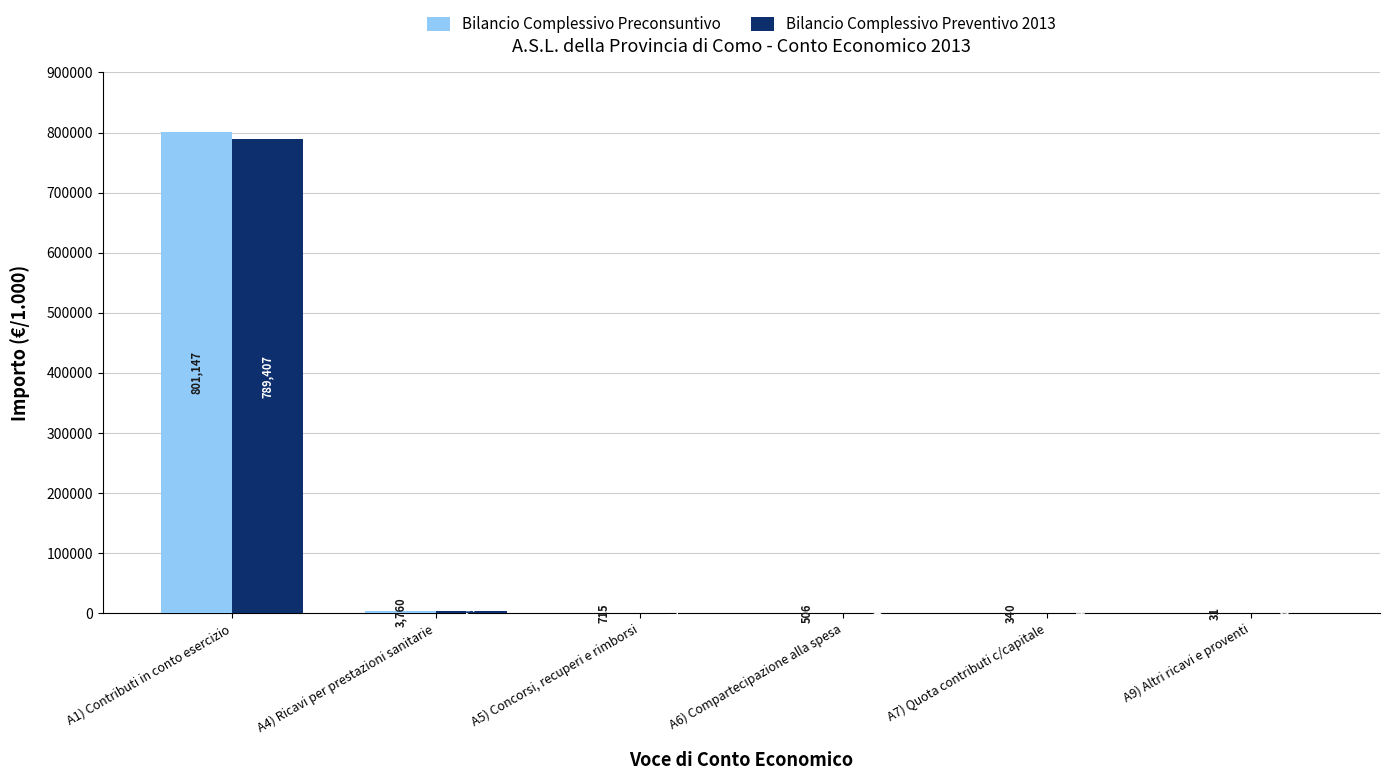

Is the value of Bilancio Complessivo Preconsuntivo at A4) Ricavi per prestazioni sanitarie greater than the value of Bilancio Complessivo Preventivo 2013 at A1) Contributi in conto esercizio?

No